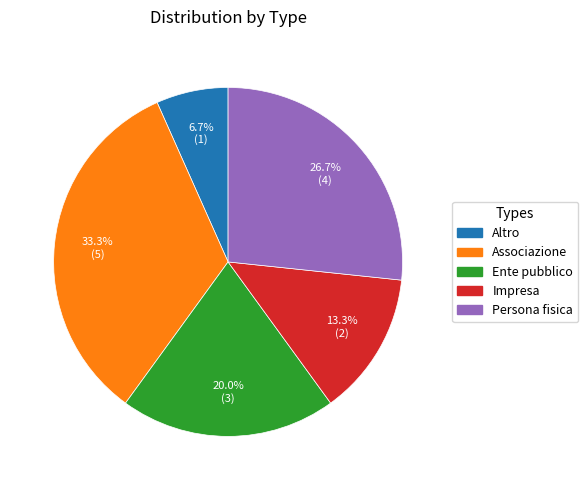

Does any single category account for the majority?

No